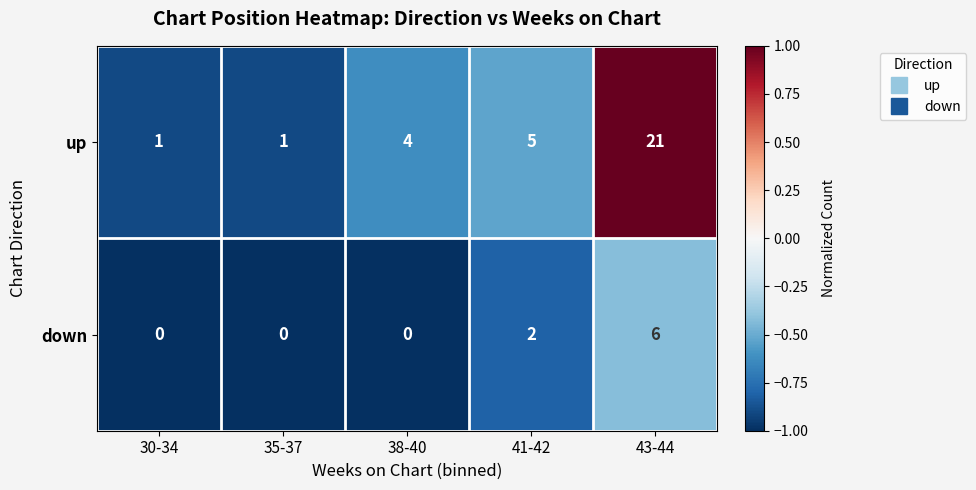

How many categories are shown in the chart?

5